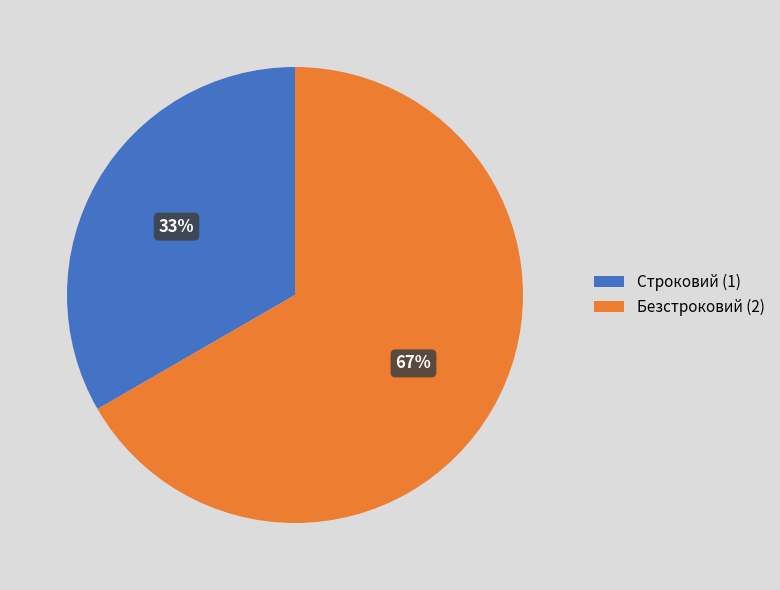

Rank the categories by value from highest to lowest.

Безстроковий, Строковий